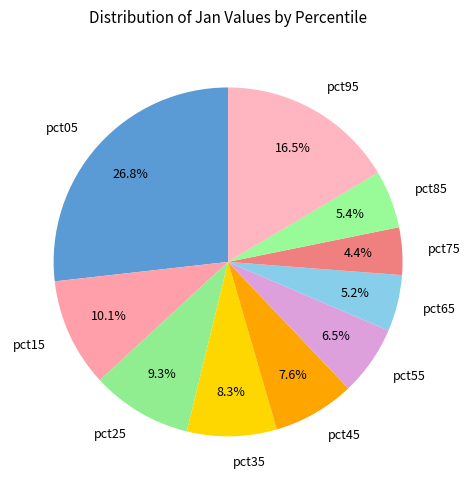

What portion of the pie excludes pct35?

91.7%